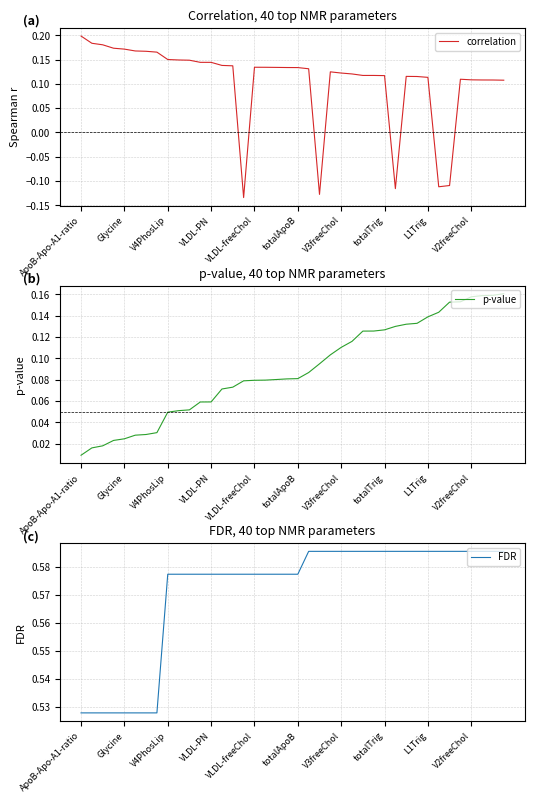

True or false: FDR and correlation cross at least once.

False